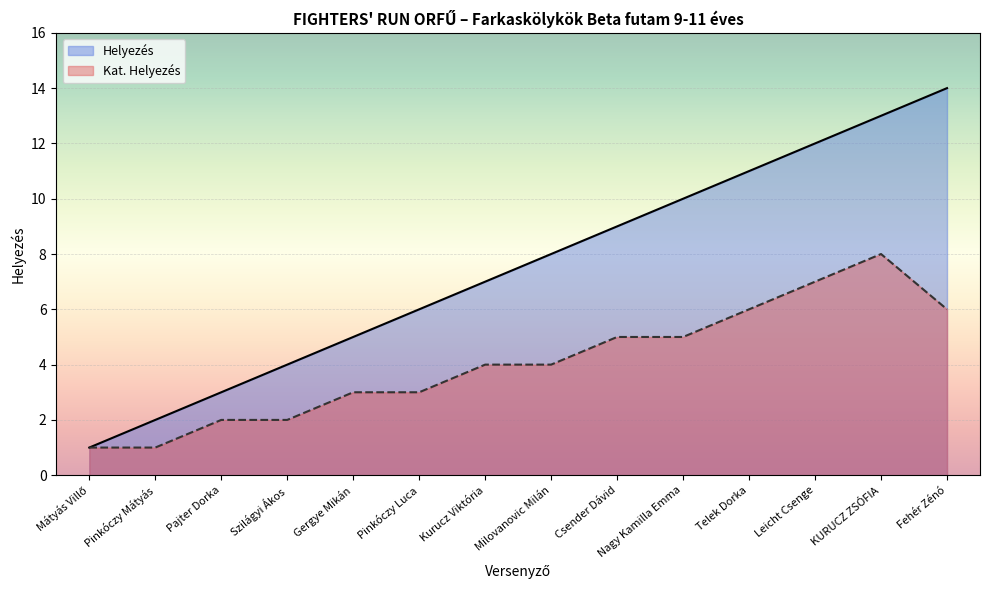

How many categories are shown in the chart?

14